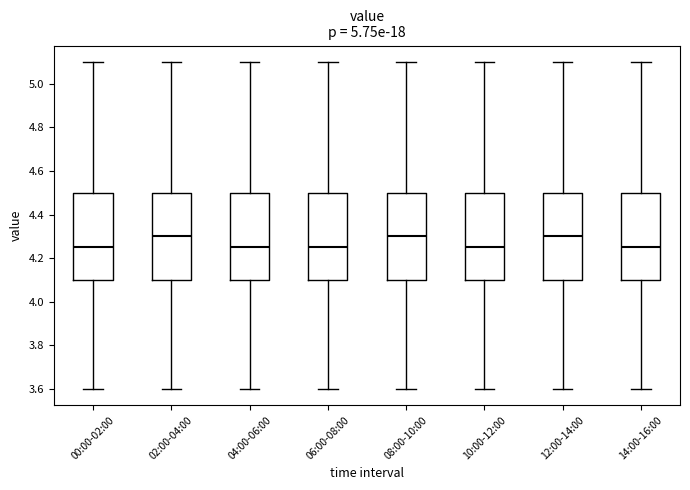

Reading left to right, transcribe this box plot: for each box, give where its median line is, the range the box spans, and where its two whiskers end, as read against the y-axis. The values are not printed on the chart, so give them approximately, as read against the axis.

00:00-02:00: median 4.26, box 4.10 to 4.50, whiskers 3.60 to 5.10
02:00-04:00: median 4.30, box 4.10 to 4.50, whiskers 3.60 to 5.10
04:00-06:00: median 4.26, box 4.10 to 4.50, whiskers 3.60 to 5.10
06:00-08:00: median 4.26, box 4.10 to 4.50, whiskers 3.60 to 5.10
08:00-10:00: median 4.30, box 4.10 to 4.50, whiskers 3.60 to 5.10
10:00-12:00: median 4.26, box 4.10 to 4.50, whiskers 3.60 to 5.10
12:00-14:00: median 4.30, box 4.10 to 4.50, whiskers 3.60 to 5.10
14:00-16:00: median 4.26, box 4.10 to 4.50, whiskers 3.60 to 5.10